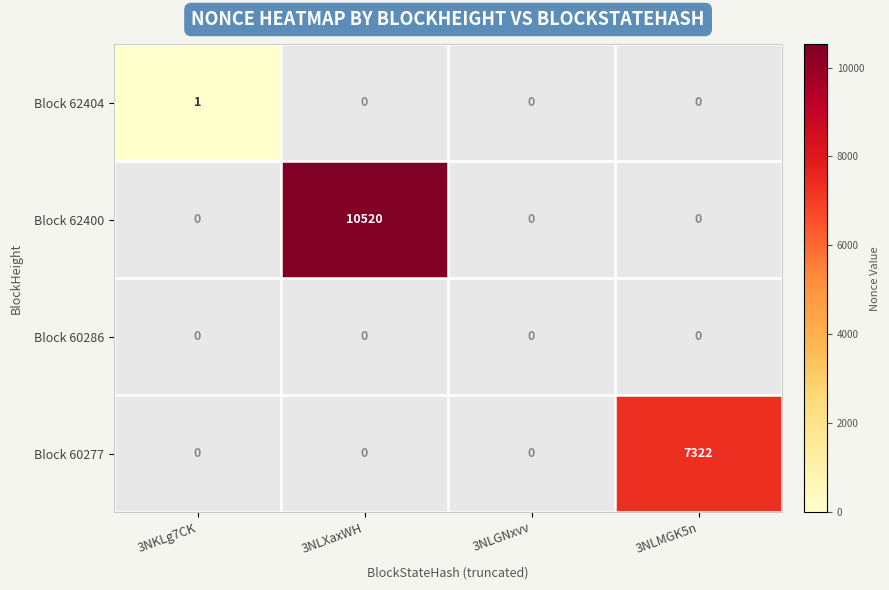

The Block 60277 series shows 9722 at 3NLMGK5n. True or false?

False